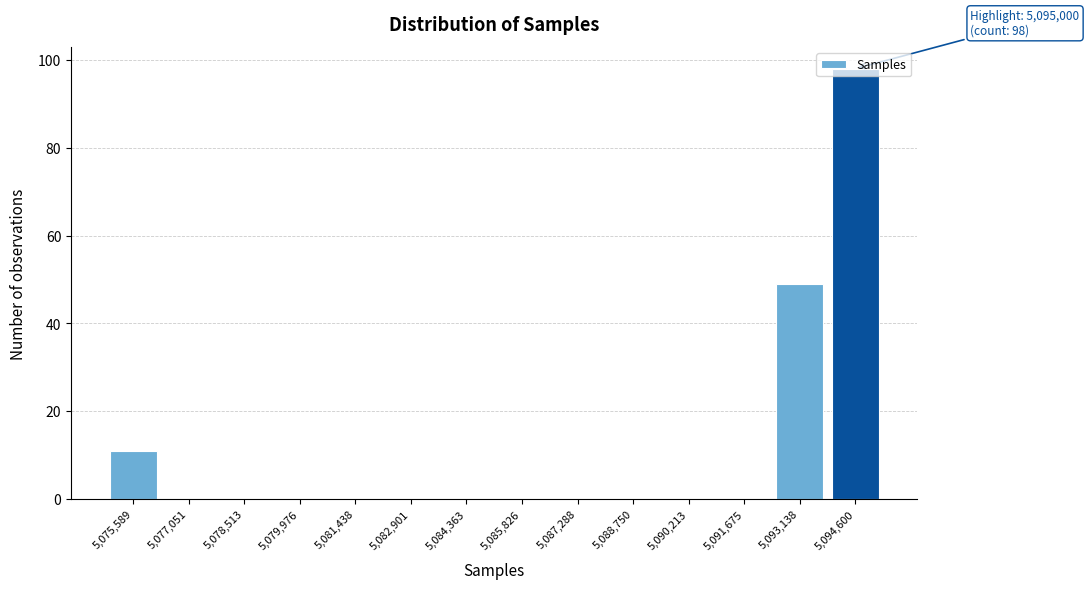

What is the sum of all values?

158